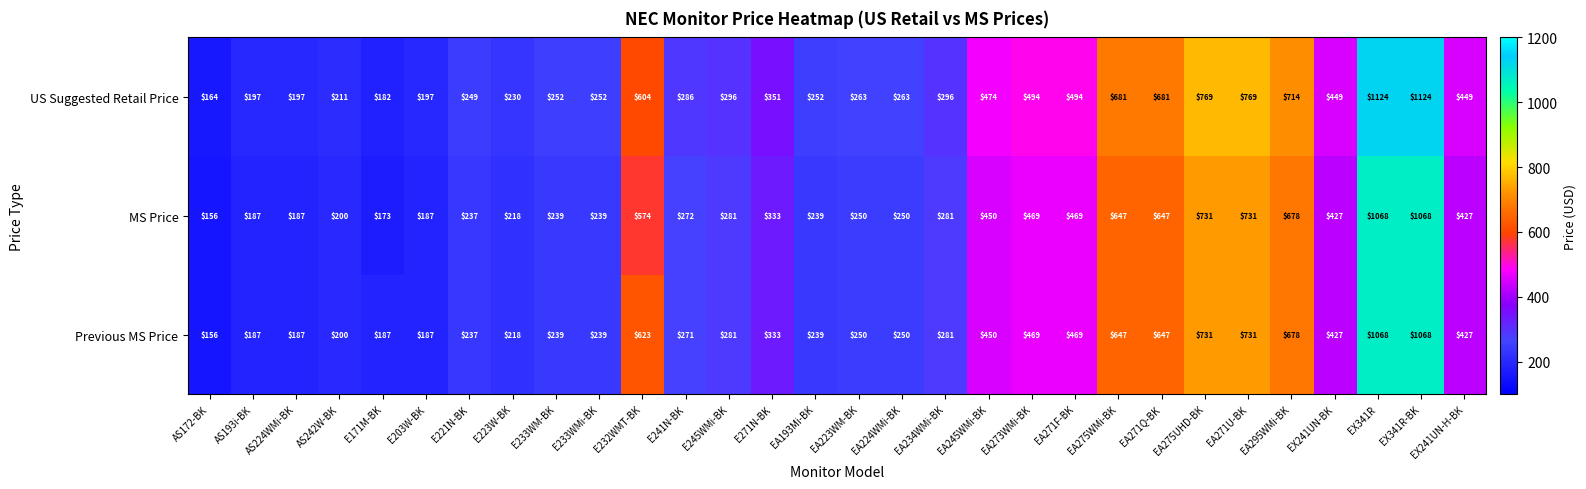

Which series has the largest total across all categories?

US Suggested Retail Price